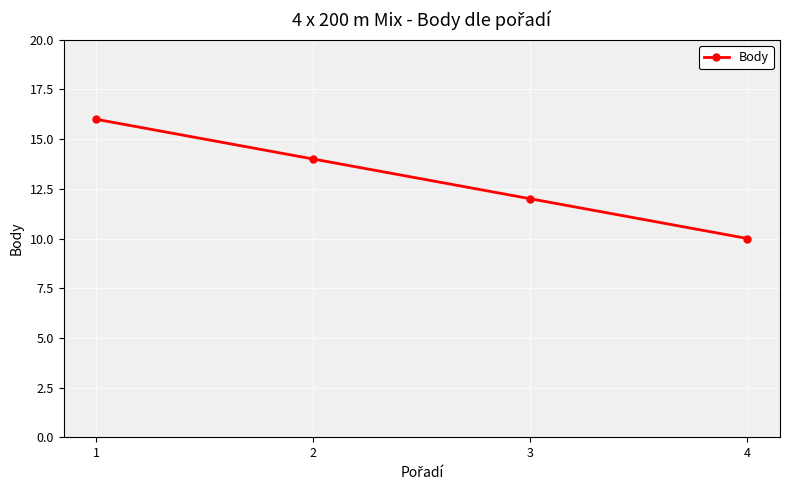

What is the minimum value shown in the chart?

10